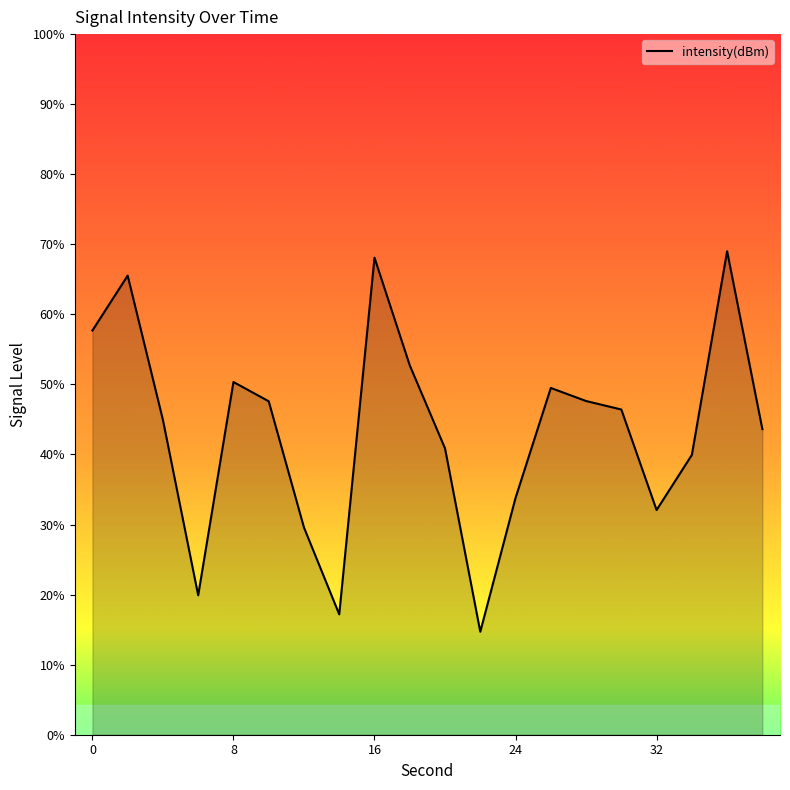

Does the chart have visible grid lines?

No